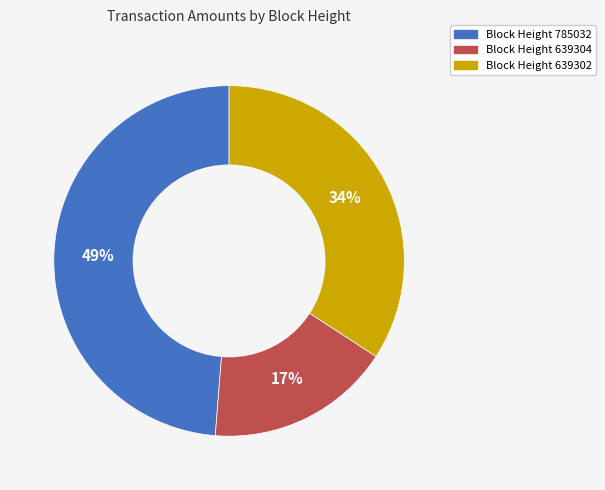

To the nearest percent, what is the difference between the largest and smallest slice percentages?

32%